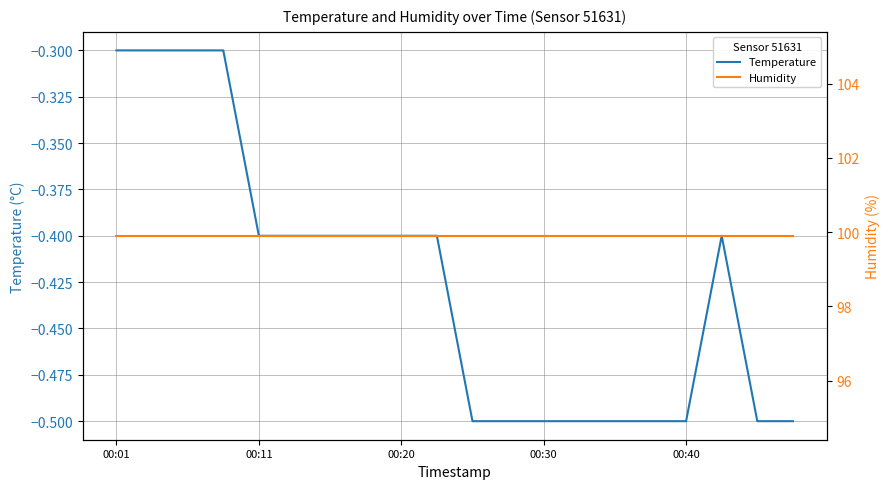

At how many categories does at least one series exceed 57?

20